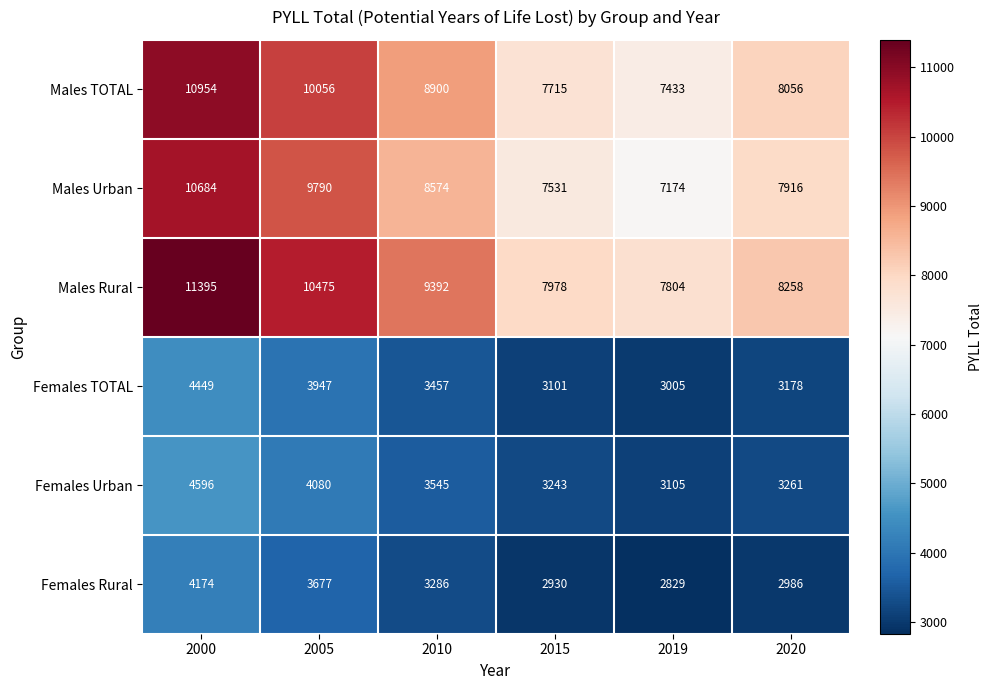

Rank the series by their maximum value, from highest to lowest.

Males Rural, Males TOTAL, Males Urban, Females Urban, Females TOTAL, Females Rural